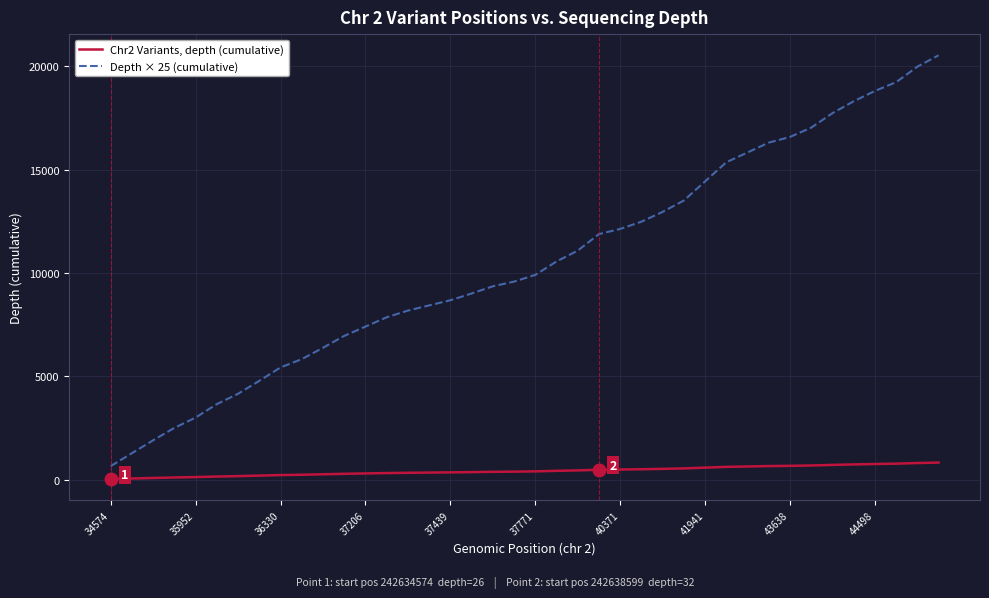

Which series has the widest spread of values?

Depth × 25 (cumulative)